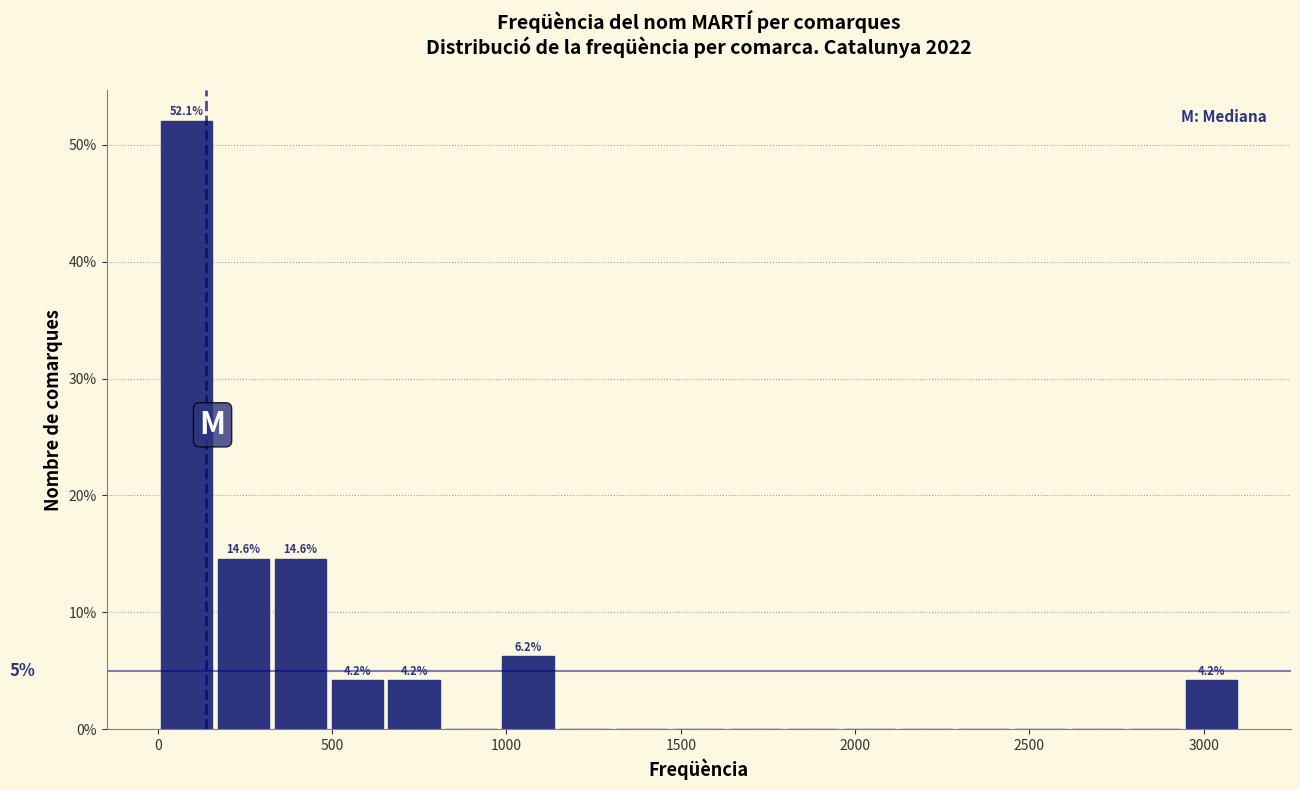

Around what value on the x-axis is the tallest bar? Give the approximate position of its centre, as read against the axis.

100